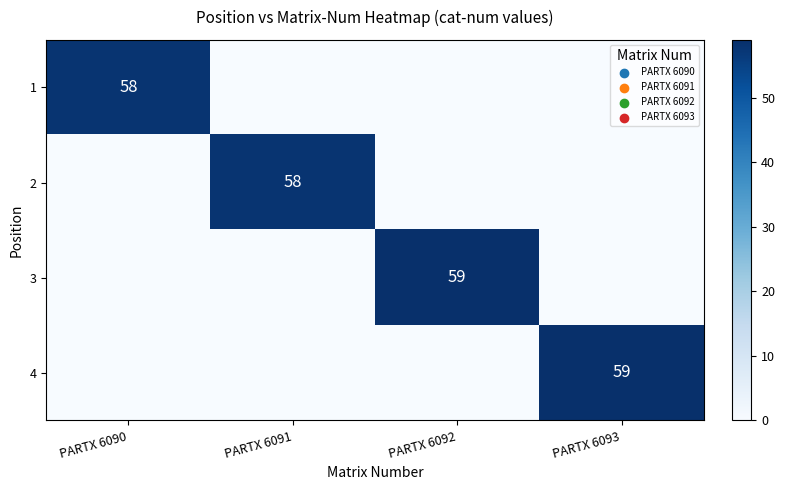

At which category is the sum across all series the highest?

PARTX 6092